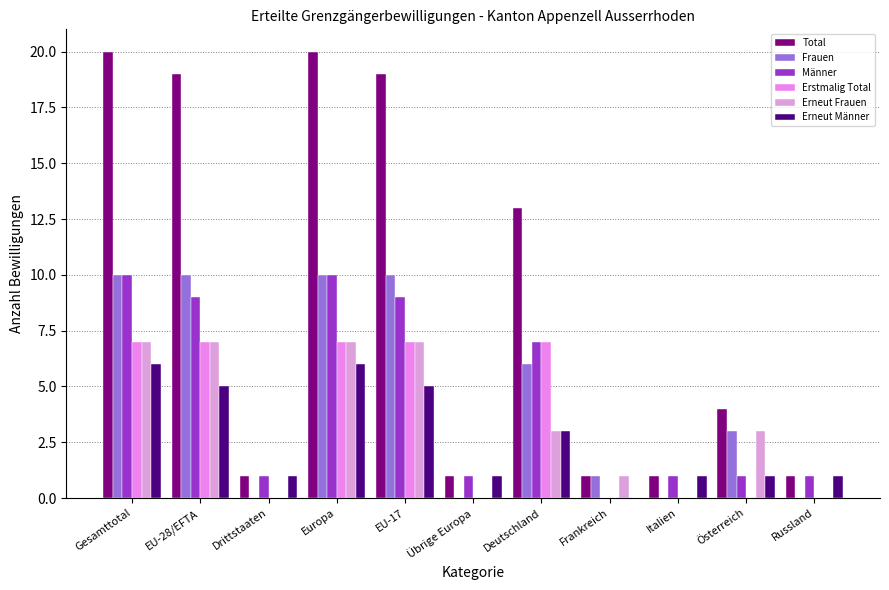

What are all the series names shown in the legend?

Total, Frauen, Männer, Erstmalig Total, Erneut Frauen, Erneut Männer